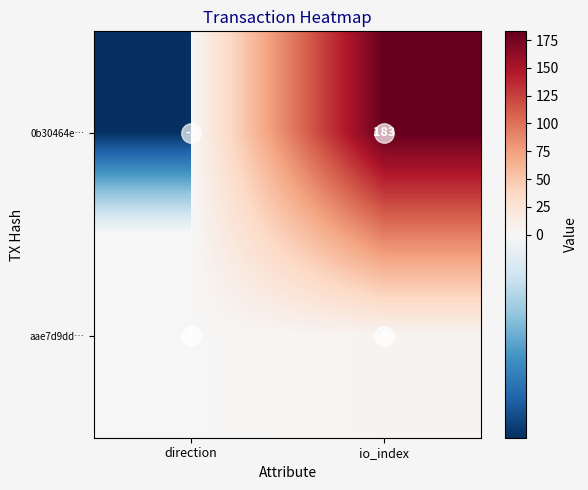

At which category does the chart reach its minimum across all series?

direction